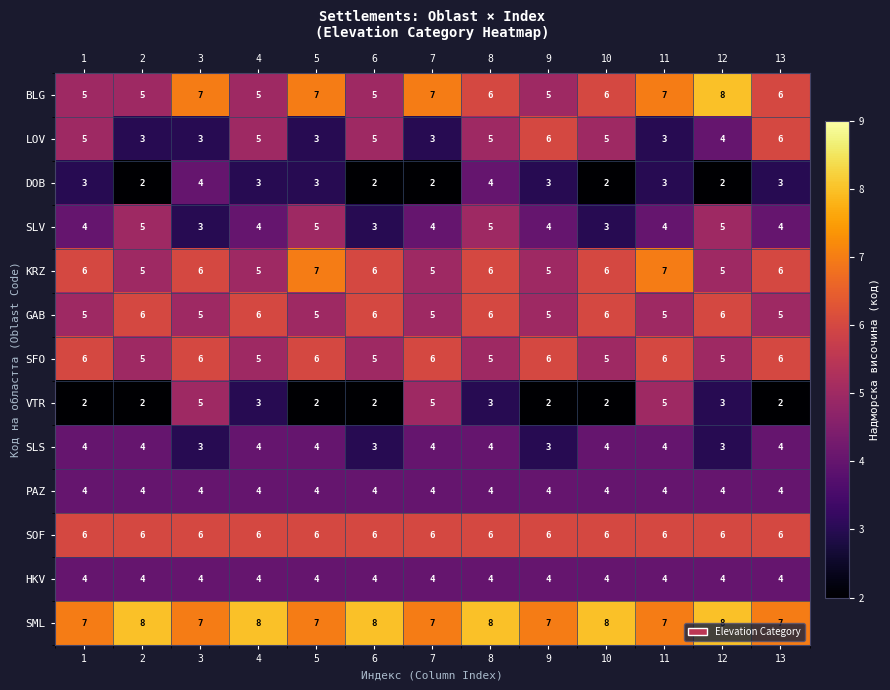

What is the average value of the DOB series?

3